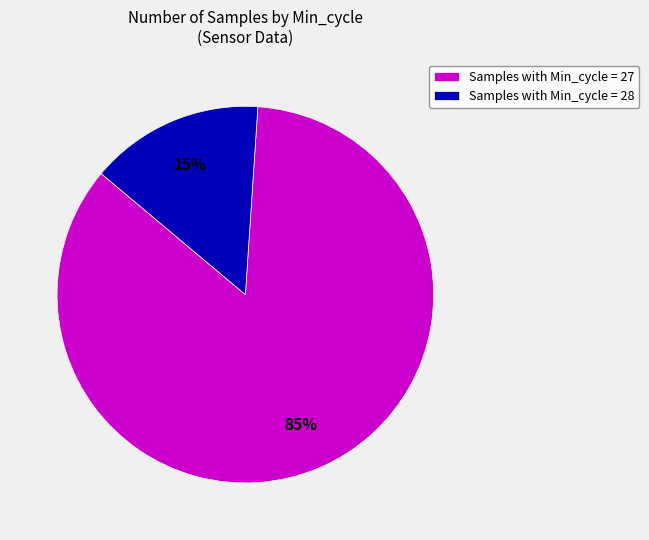

What percentage is the Samples with Min_cycle = 28 slice, to the nearest percent?

15%